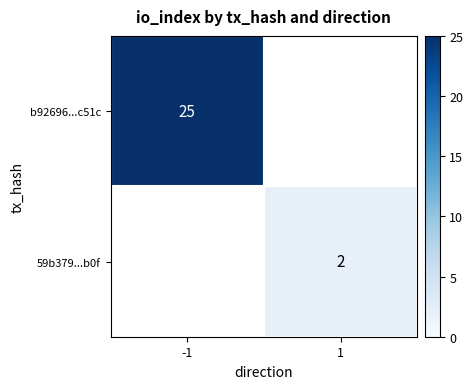

Count the number of categories in the chart.

2